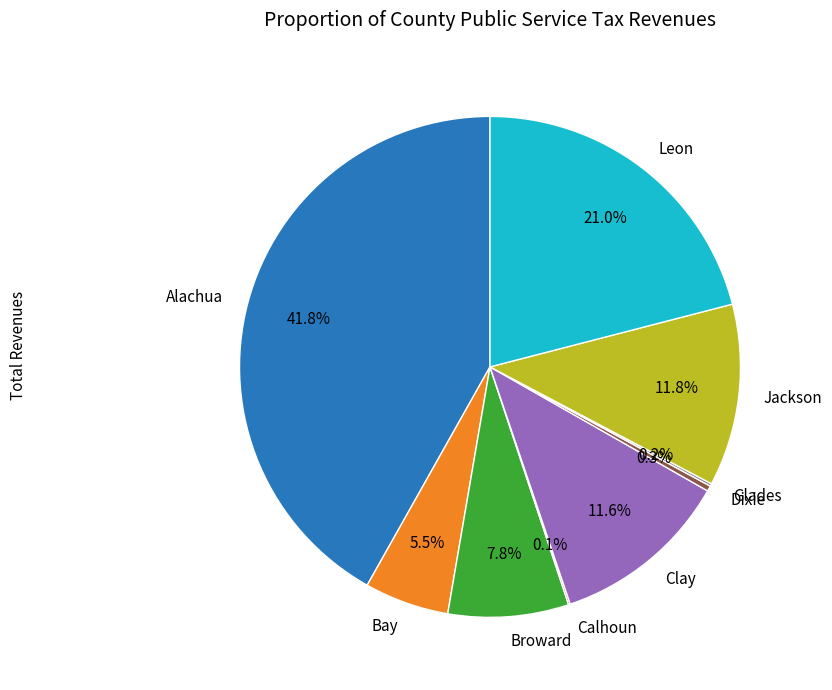

Is there any slice that represents more than half of the pie?

No